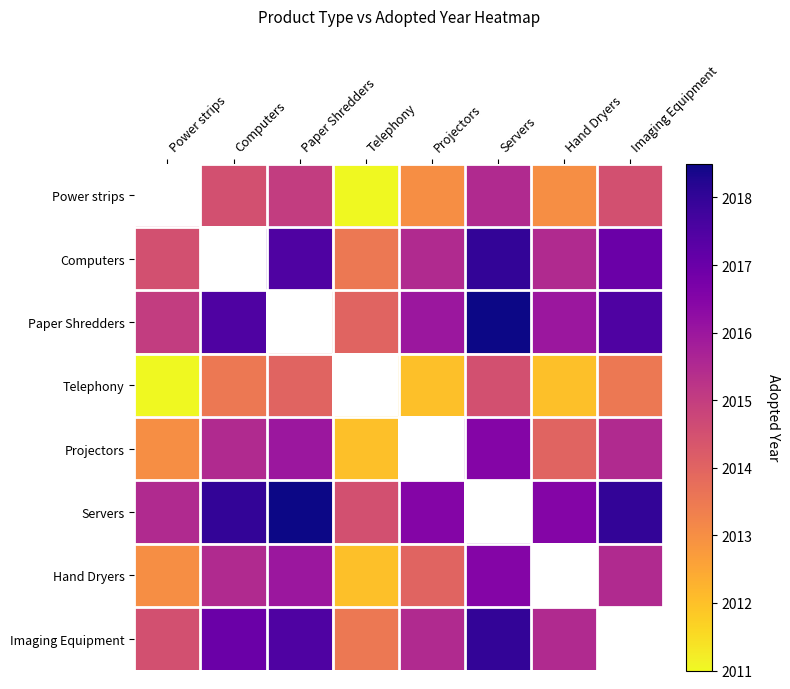

What is the difference between the maximum and minimum values in the Servers series?

4.0